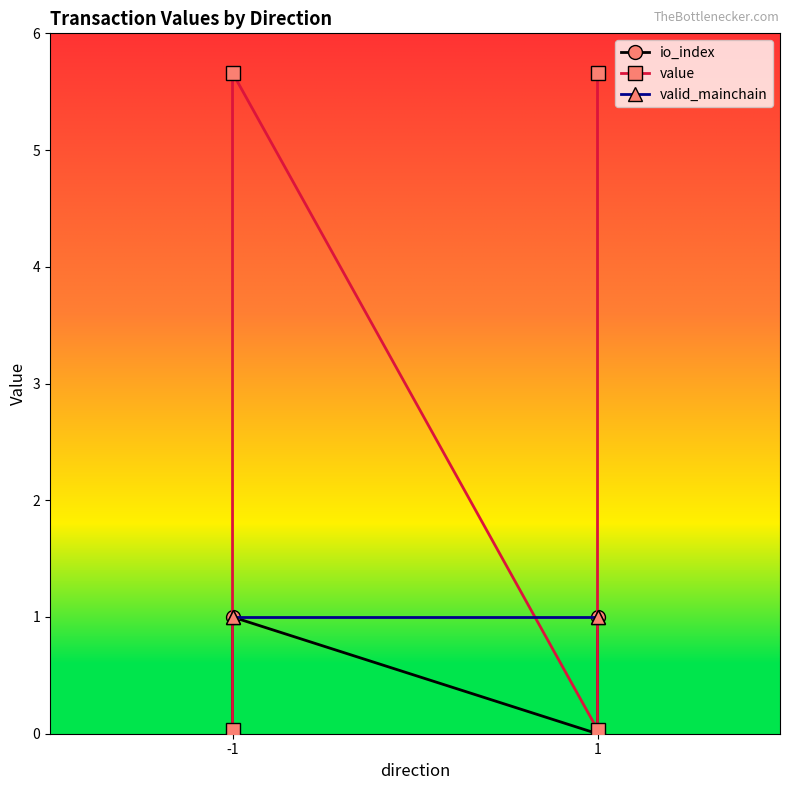

Which category has the lowest value across all series?

-1